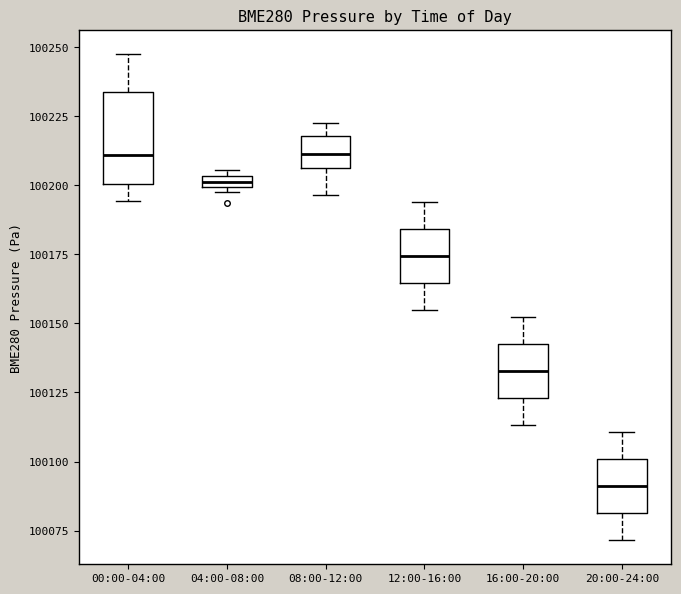

Where does the upper whisker of the box for 00:00-04:00 end on the y-axis? The values are not printed on the chart, so give them approximately, as read against the axis.

100245